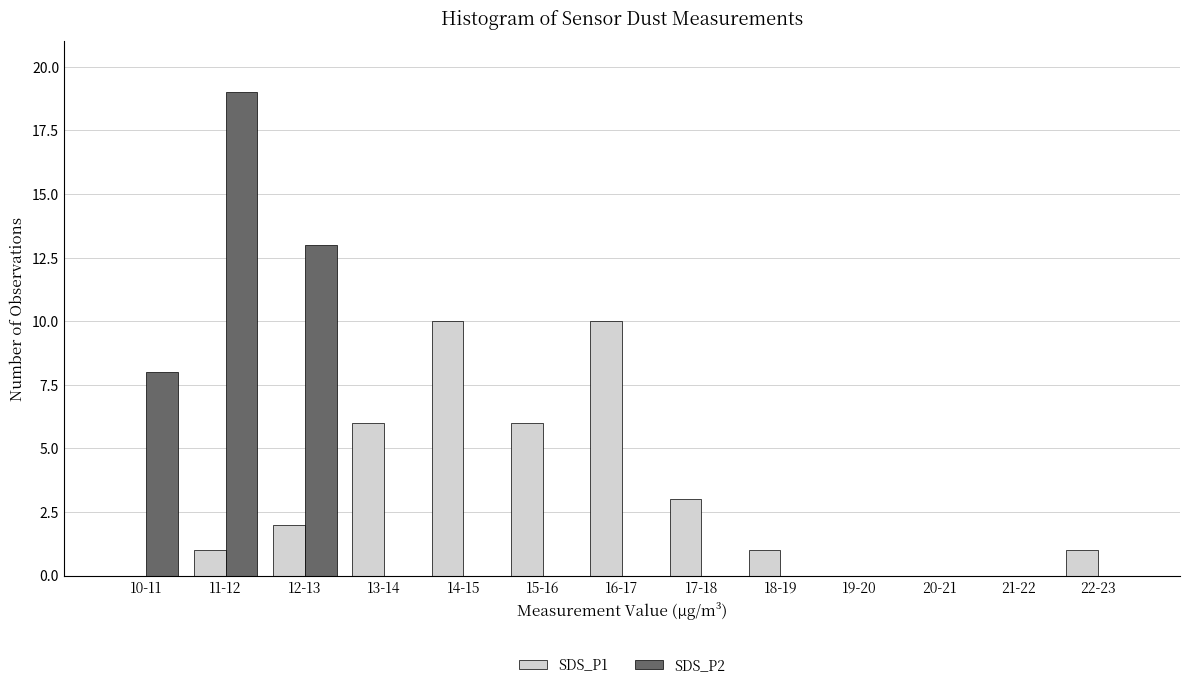

Reading left to right, list all the values displayed in this chart.

SDS_P1: 10-11=0	11-12=1	12-13=2	13-14=6	14-15=10	15-16=6	16-17=10	17-18=3	18-19=1	19-20=0	20-21=0	21-22=0	22-23=1
SDS_P2: 10-11=8	11-12=19	12-13=13	13-14=0	14-15=0	15-16=0	16-17=0	17-18=0	18-19=0	19-20=0	20-21=0	21-22=0	22-23=0